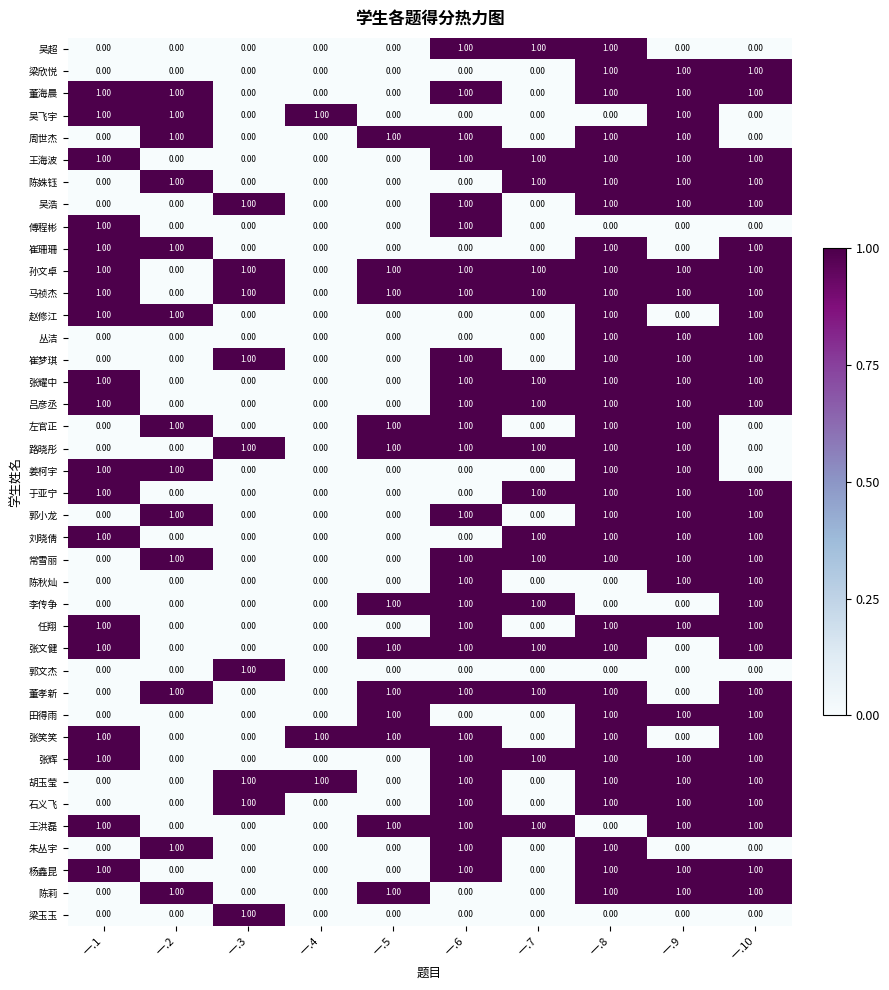

What is the sum of all 左官正 values?

5